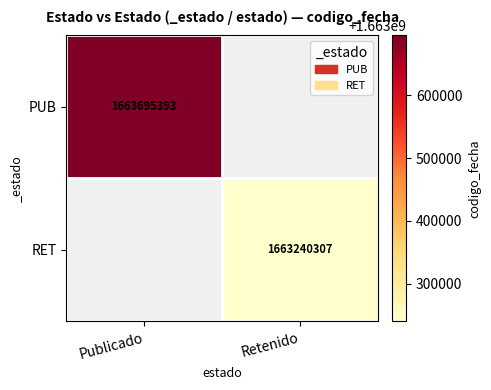

The PUB series shows 1089298295 at Publicado. True or false?

False